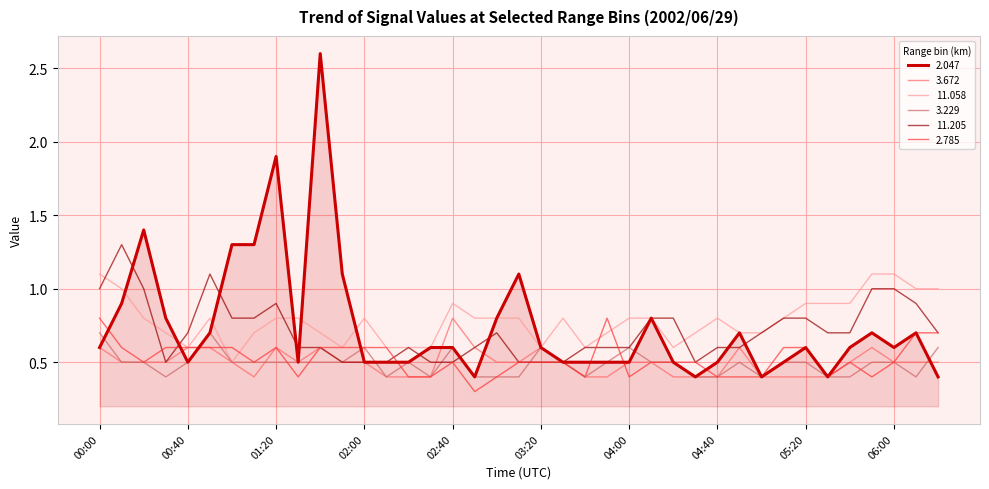

Which series has the largest range (max minus min)?

2.047